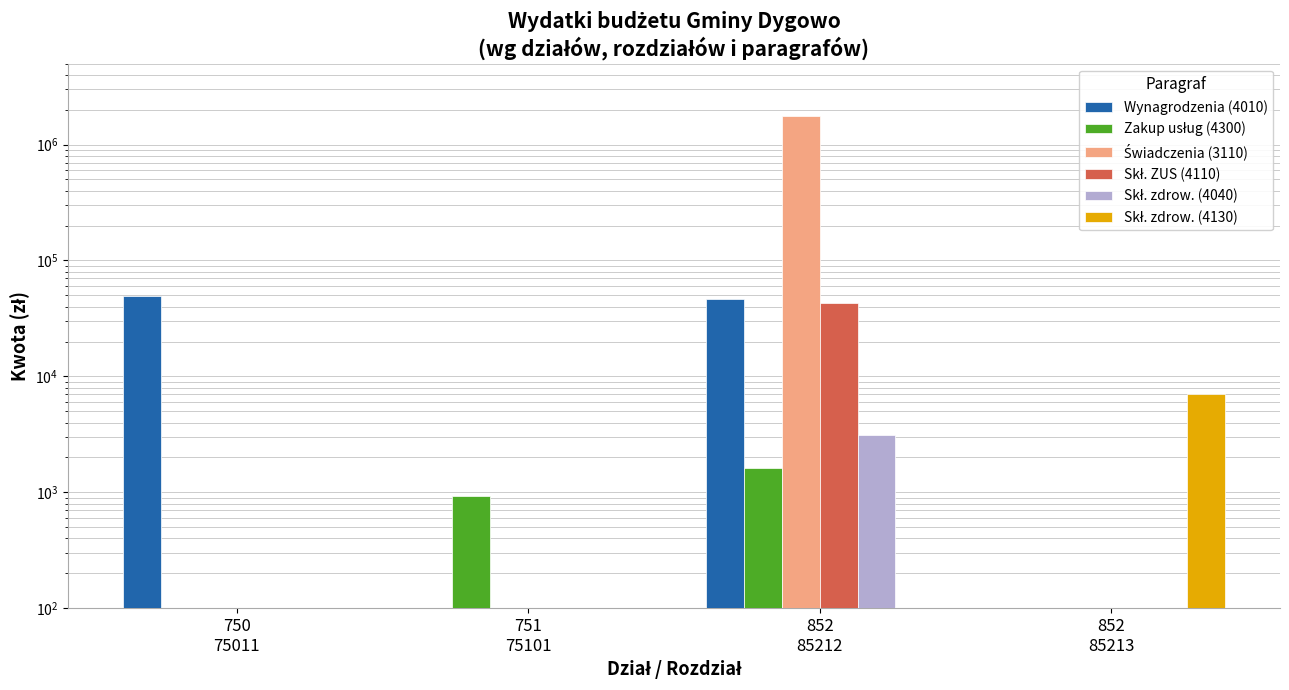

Reading left to right, extract all data points from this chart.

Wynagrodzenia (4010): 750
75011=49800	751
75101=0	852
85212=46452	852
85213=0
Zakup usług (4300): 750
75011=0	751
75101=933	852
85212=1610	852
85213=0
Świadczenia (3110): 750
75011=0	751
75101=0	852
85212=1771651	852
85213=0
Skł. ZUS (4110): 750
75011=0	751
75101=0	852
85212=43145	852
85213=0
Skł. zdrow. (4040): 750
75011=0	751
75101=0	852
85212=3142	852
85213=0
Skł. zdrow. (4130): 750
75011=0	751
75101=0	852
85212=0	852
85213=7000